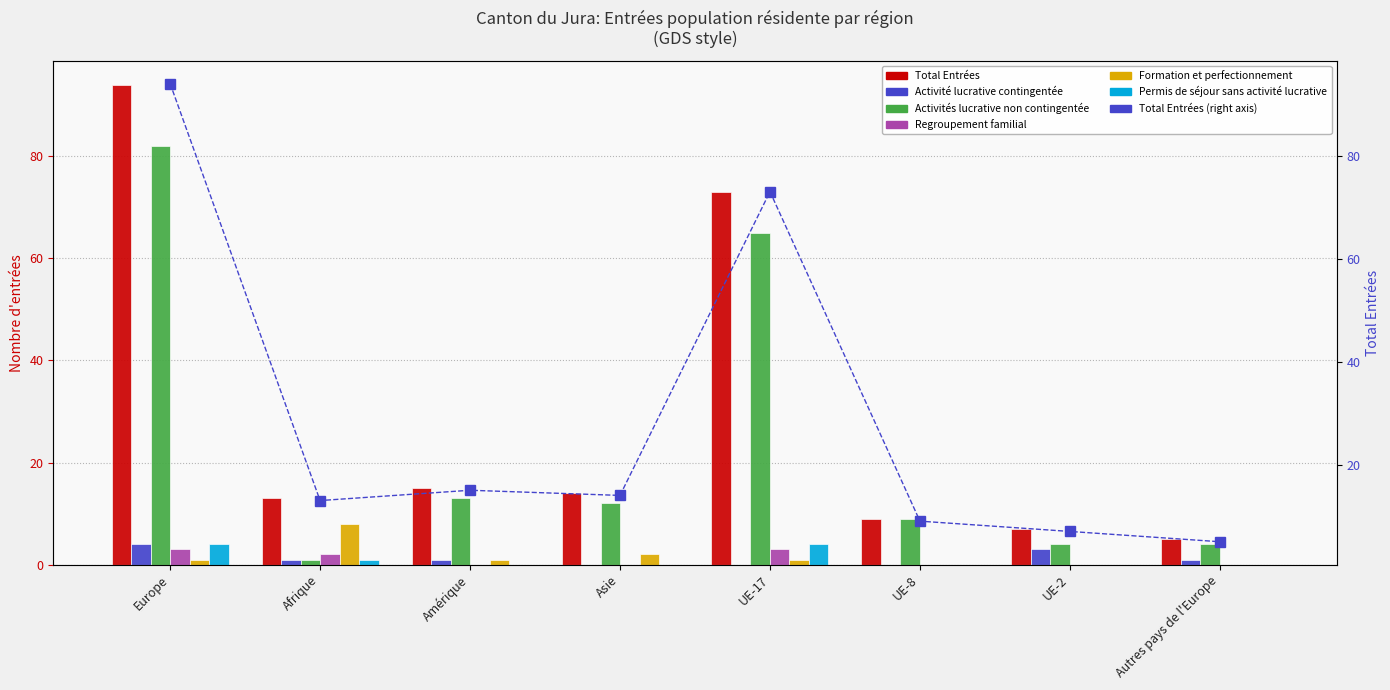

Which series changed the most between Amérique and UE-17?

Total Entrées